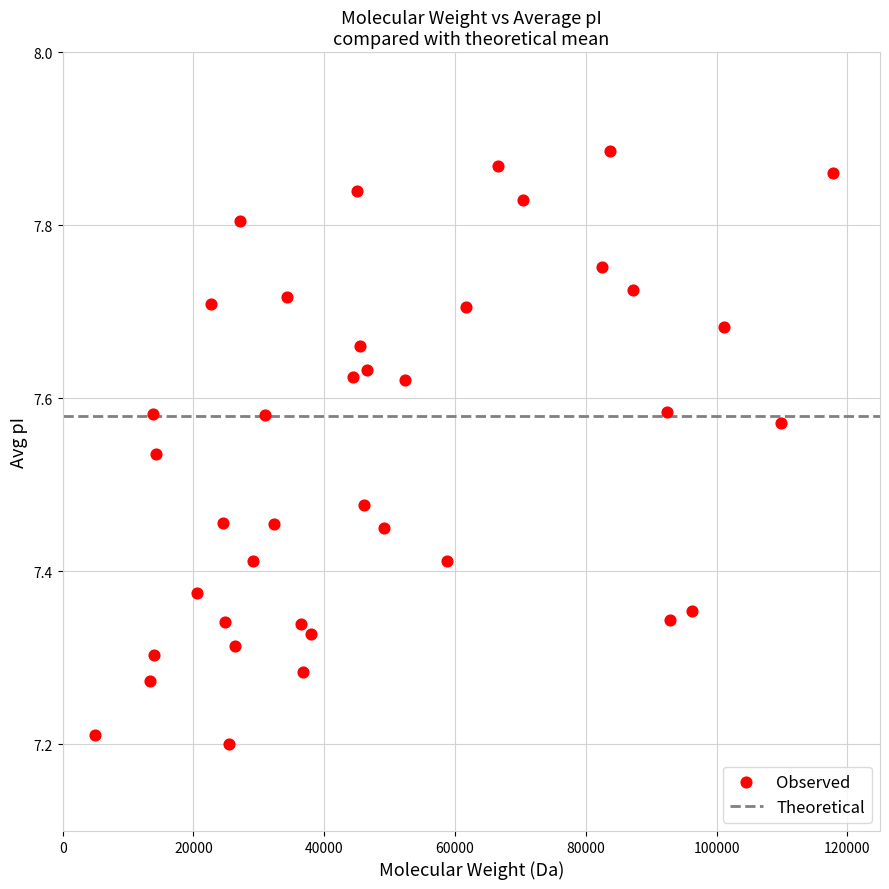

What is the range of Y values (max minus min)?

0.7